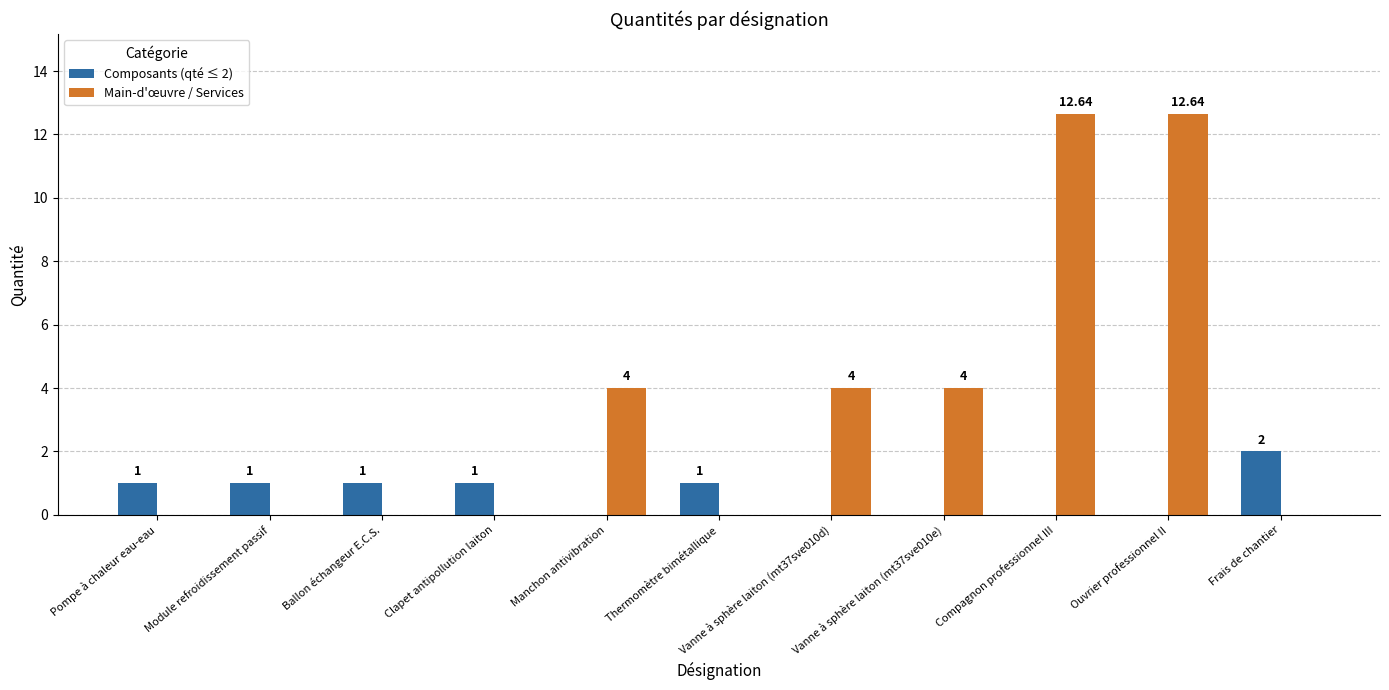

Which series changed the most between Module refroidissement passif and Ouvrier professionnel II?

Main-d'œuvre / Services